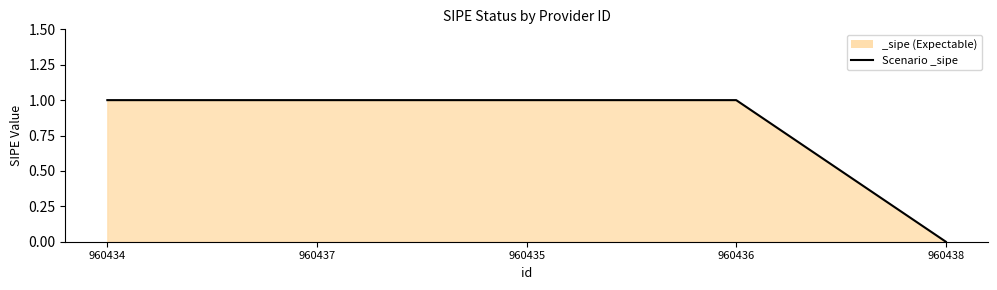

Count the values in the range 1 to 2.

4